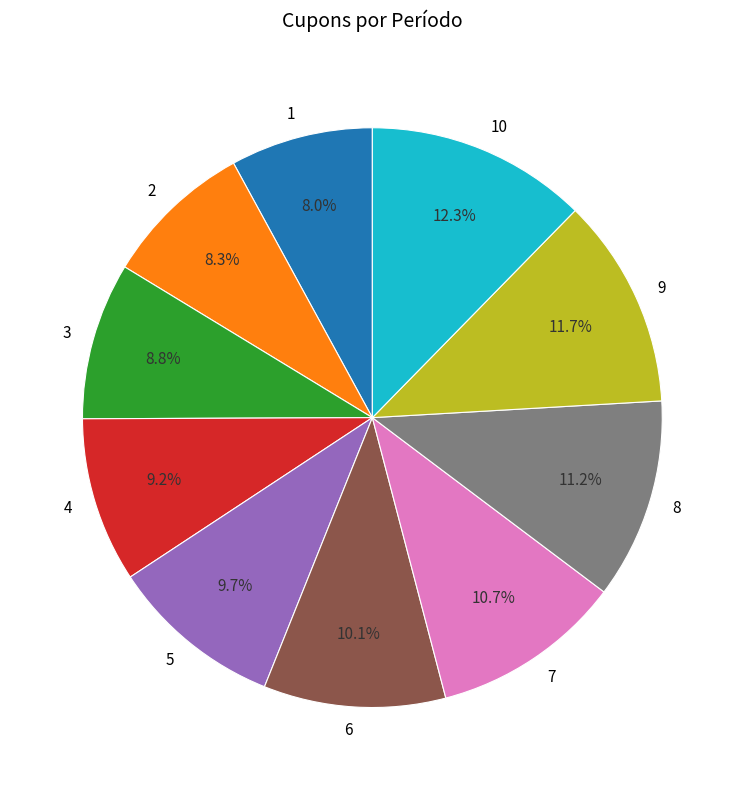

How many segments does this pie chart have?

10